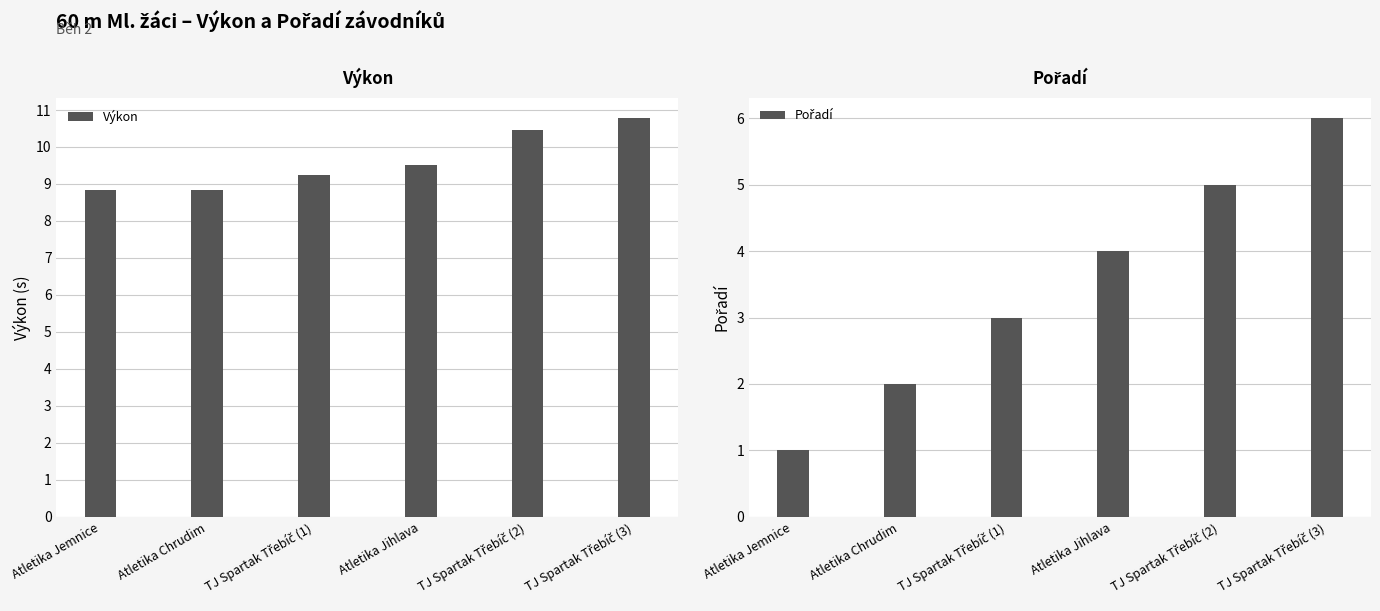

What is the label of the 6th bar from the right?

Atletika Jemnice